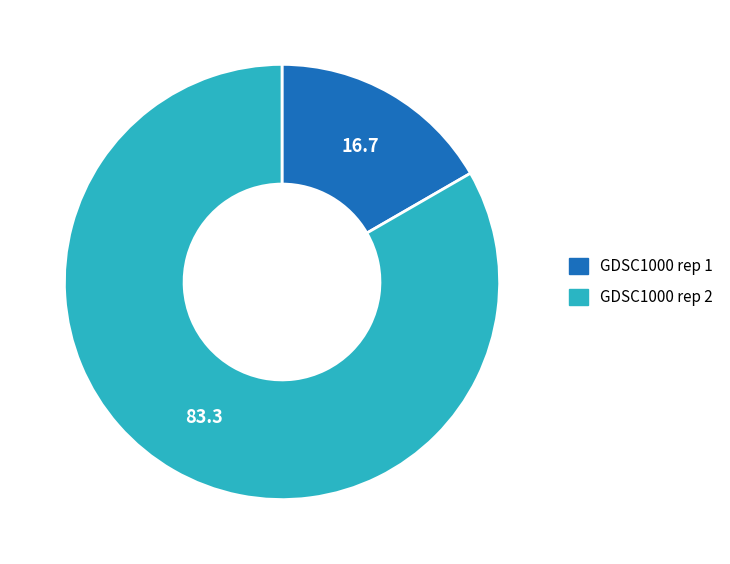

Count the number of slices in the pie.

2